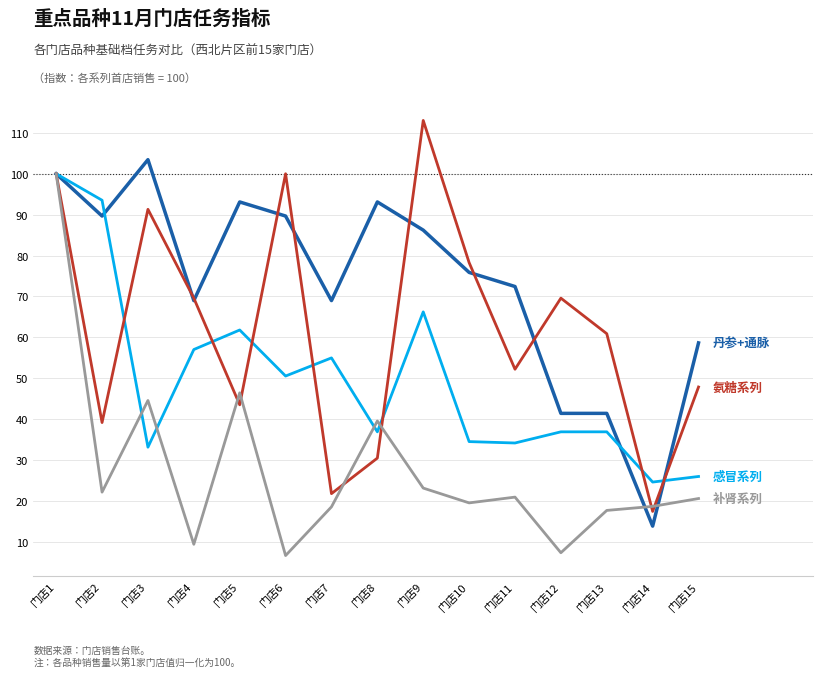

What is the maximum value shown in the chart?

113.0